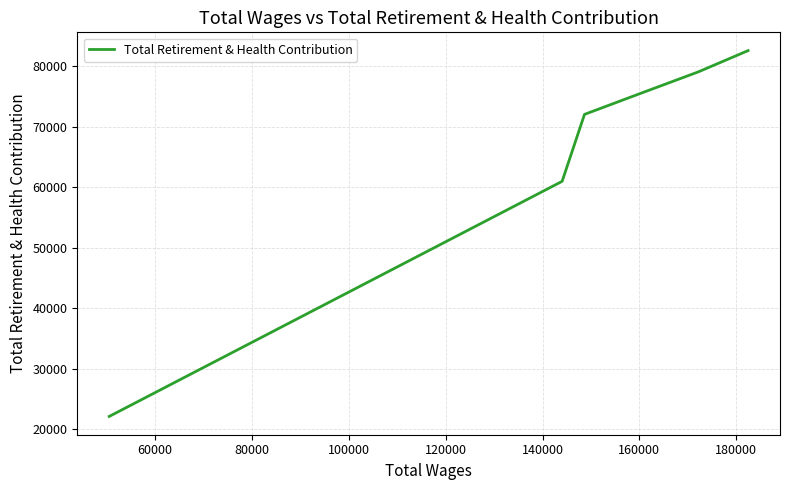

What is the difference between the maximum and minimum values?

60393